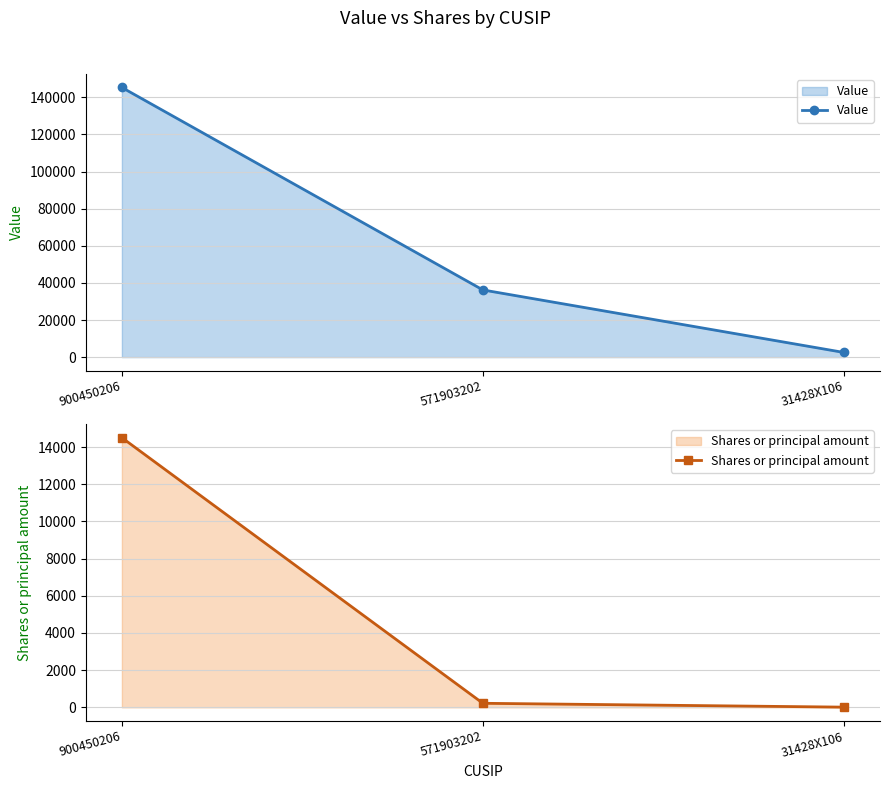

Reading left to right, extract all data points from this chart.

Value: 900450206=145290	571903202=36197	31428X106=2513
Shares or principal amount: 900450206=14500	571903202=218	31428X106=11